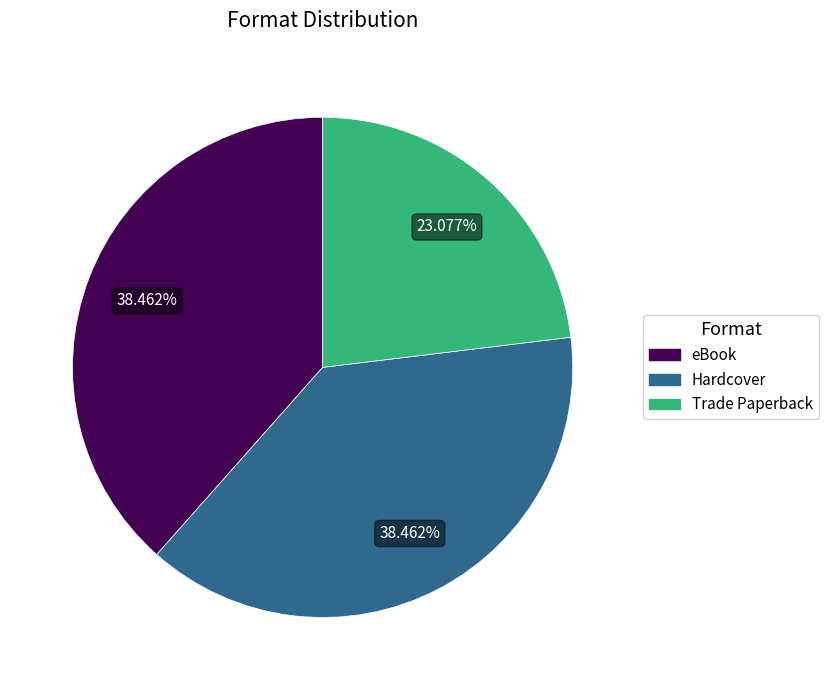

What is the ratio of the value at Hardcover to the value at eBook?

1.0